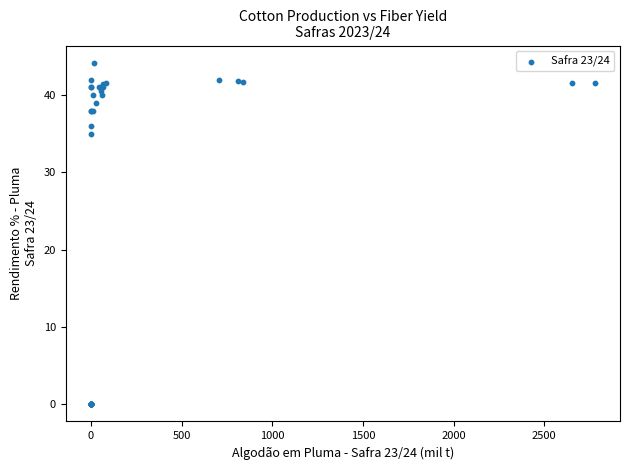

What Y value in the scatter plot is closest to 22?

35.0